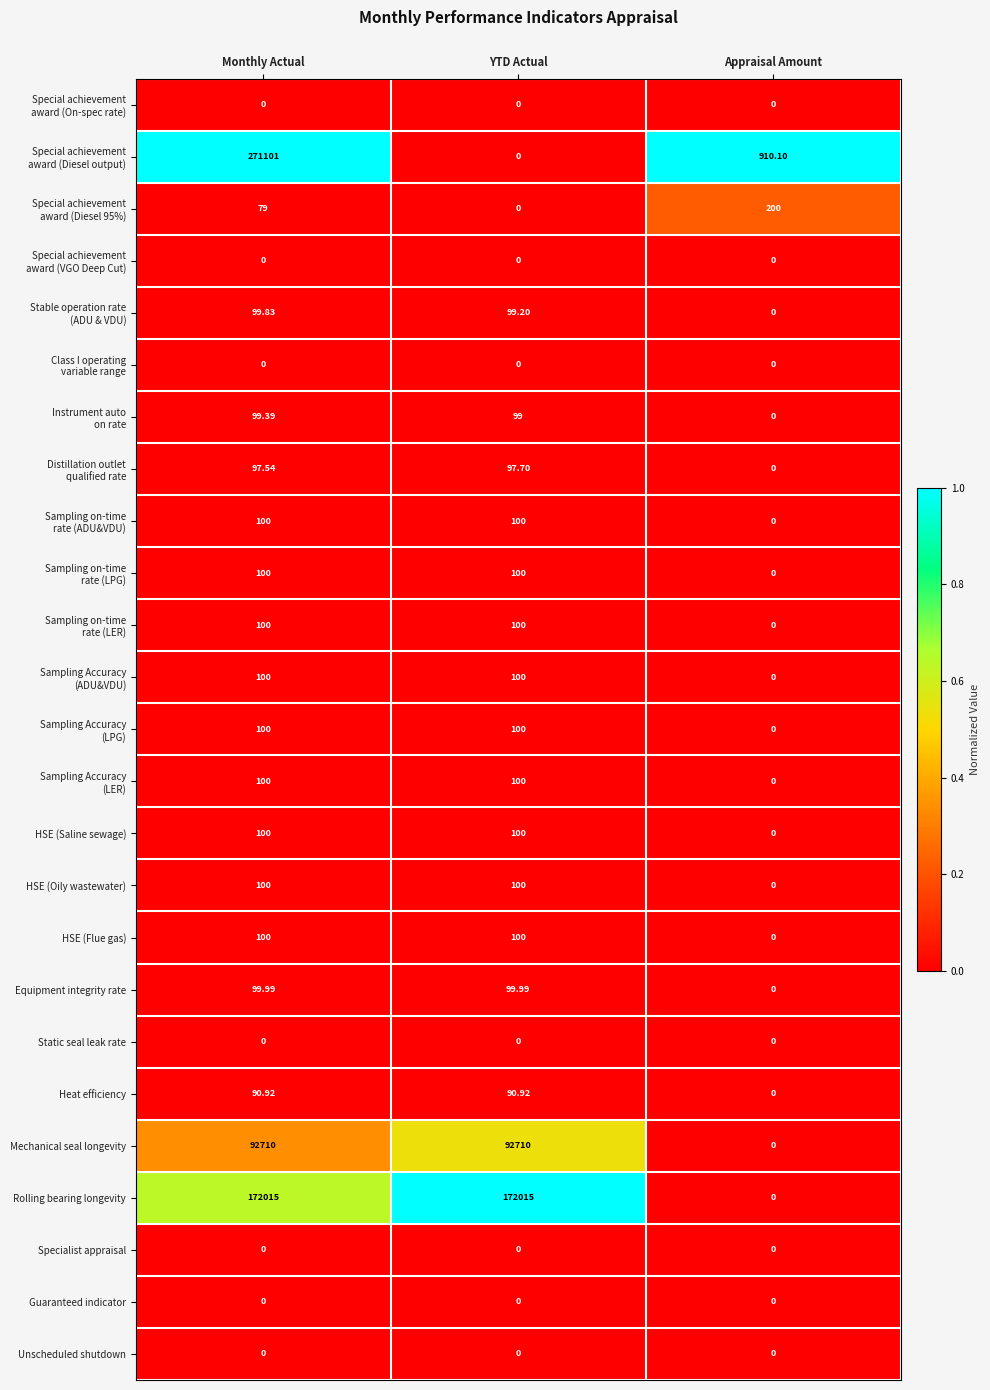

At which category is the sum across all series the highest?

Monthly Actual